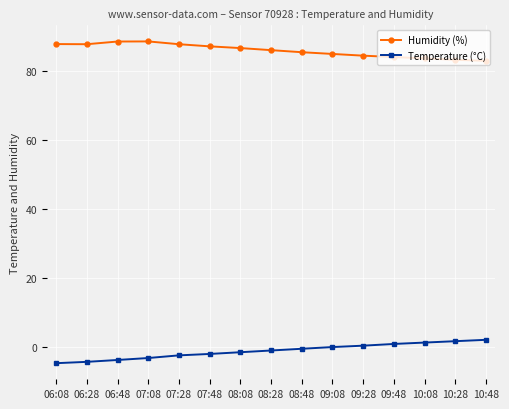

What is the maximum value shown in the chart?

88.5